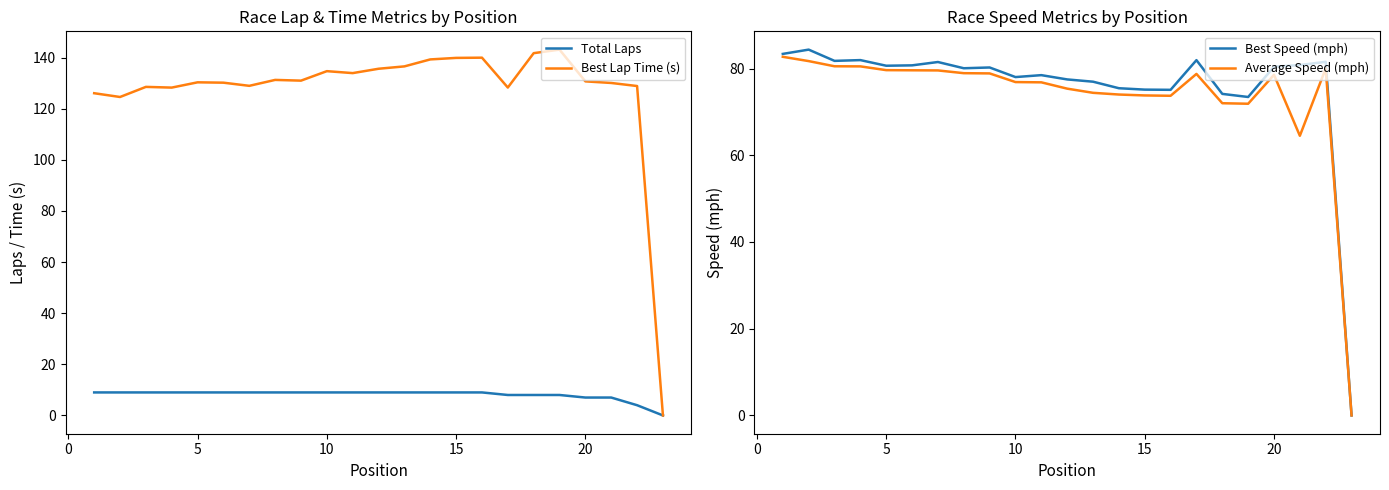

True or false: Best Speed (mph) and Best Lap Time (s) intersect in this chart.

False